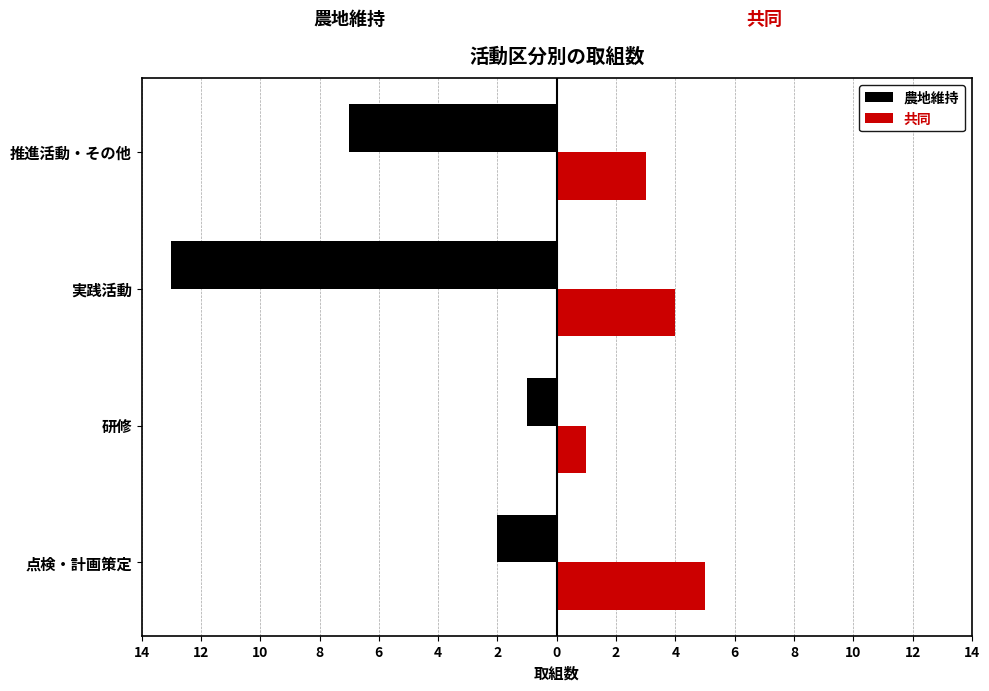

What are all the series names shown in the legend?

農地維持, 共同